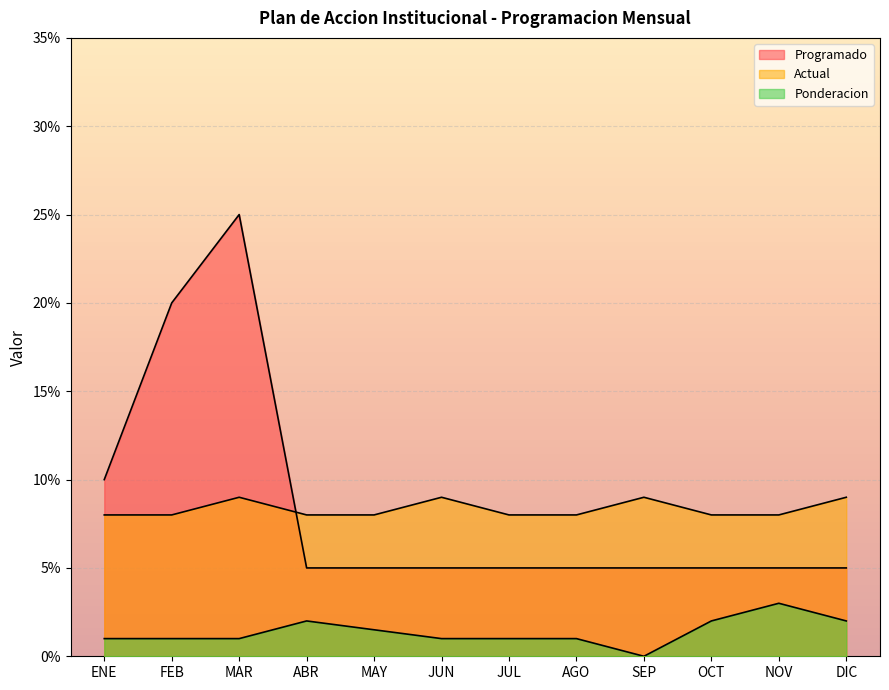

What is the total value across all series at OCT?

0.1